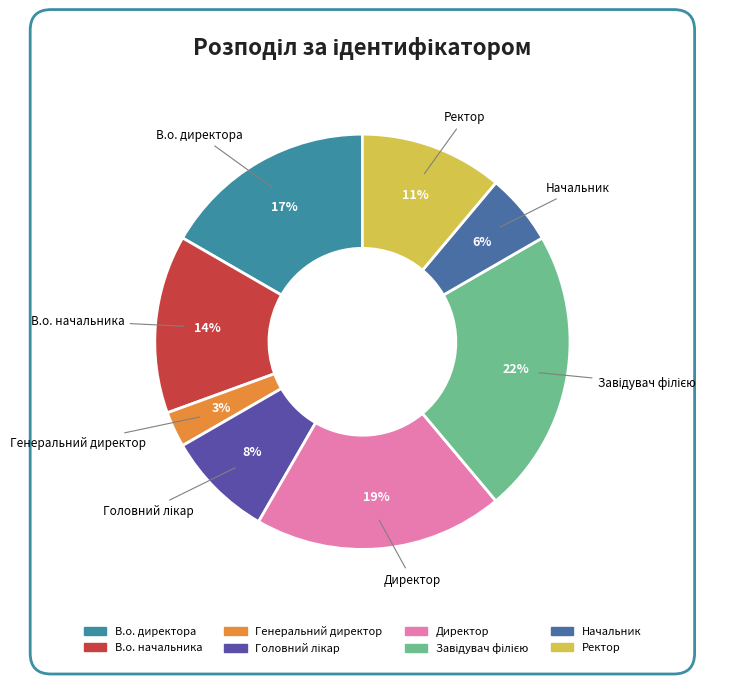

Is there a majority slice in this chart?

No